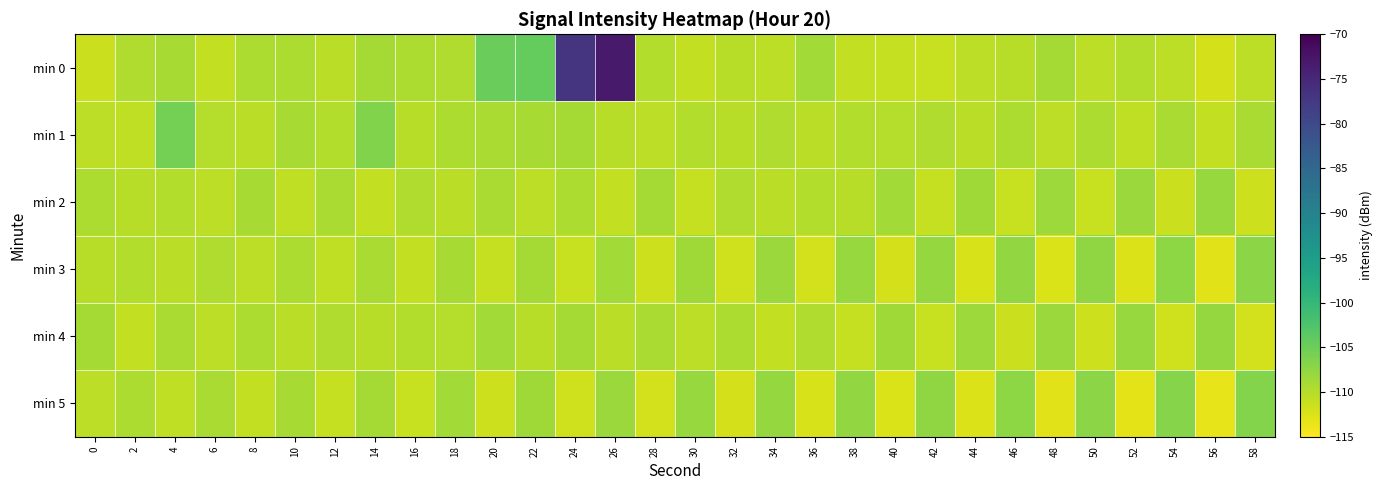

Reading left to right, what are all the values shown in this chart?

min 0: 0=-111.4	2=-109.7	4=-109.1	6=-110.9	8=-109.5	10=-109.5	12=-110.3	14=-109.0	16=-109.5	18=-109.6	20=-104.8	22=-104.4	24=-76.9	26=-73.3	28=-109.8	30=-110.9	32=-110.2	34=-110.5	36=-108.7	38=-110.9	40=-111.1	42=-111.2	44=-110.6	46=-110.2	48=-108.9	50=-110.6	52=-109.8	54=-110.5	56=-112.2	58=-110.6
min 1: 0=-110.5	2=-110.7	4=-105.6	6=-110.1	8=-110.3	10=-109.2	12=-109.8	14=-106.4	16=-110.2	18=-109.5	20=-109.3	22=-109.1	24=-108.9	26=-110.2	28=-110.5	30=-109.8	32=-110.1	34=-109.6	36=-110.3	38=-109.9	40=-110.0	42=-109.7	44=-110.4	46=-109.5	48=-110.6	50=-109.4	52=-110.7	54=-109.3	56=-110.8	58=-109.2
min 2: 0=-109.5	2=-110.2	4=-109.8	6=-110.5	8=-109.1	10=-110.7	12=-109.3	14=-110.9	16=-109.6	18=-110.4	20=-109.2	22=-110.6	24=-109.4	26=-110.8	28=-109.0	30=-111.0	32=-109.7	34=-110.3	36=-109.9	38=-110.1	40=-108.8	42=-111.1	44=-108.6	46=-111.2	48=-108.4	50=-111.3	52=-108.2	54=-111.4	56=-108.0	58=-111.5
min 3: 0=-110.1	2=-109.9	4=-110.3	6=-109.7	8=-110.5	10=-109.5	12=-110.7	14=-109.3	16=-110.9	18=-109.1	20=-111.1	22=-108.9	24=-111.3	26=-108.7	28=-111.5	30=-108.5	32=-111.7	34=-108.3	36=-111.9	38=-108.1	40=-112.1	42=-107.9	44=-112.3	46=-107.7	48=-112.5	50=-107.5	52=-112.7	54=-107.3	56=-112.9	58=-107.1
min 4: 0=-109.0	2=-110.8	4=-109.2	6=-110.6	8=-109.4	10=-110.4	12=-109.6	14=-110.2	16=-109.8	18=-110.0	20=-108.8	22=-110.2	24=-109.0	26=-110.4	28=-109.2	30=-110.6	32=-109.4	34=-110.8	36=-109.6	38=-111.0	40=-108.6	42=-111.2	44=-108.4	46=-111.4	48=-108.2	50=-111.6	52=-108.0	54=-111.8	56=-107.8	58=-112.0
min 5: 0=-110.5	2=-109.5	4=-110.7	6=-109.3	8=-110.9	10=-109.1	12=-111.1	14=-108.9	16=-111.3	18=-108.7	20=-111.5	22=-108.5	24=-111.7	26=-108.3	28=-111.9	30=-108.1	32=-112.1	34=-107.9	36=-112.3	38=-107.7	40=-112.5	42=-107.5	44=-112.7	46=-107.3	48=-112.9	50=-107.1	52=-113.1	54=-106.9	56=-113.3	58=-106.7